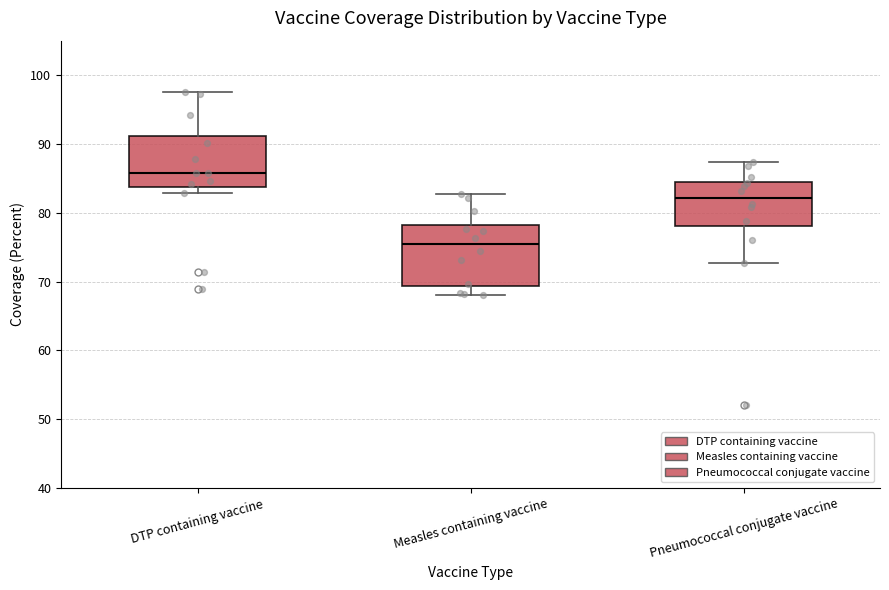

Reading left to right, transcribe this box plot: for each box, give where its median line is, the range the box spans, and where its two whiskers end, as read against the y-axis. The values are not printed on the chart, so give them approximately, as read against the axis.

DTP containing vaccine: median 86, box 84 to 91, whiskers 83 to 98
Measles containing vaccine: median 75, box 69 to 78, whiskers 68 to 83
Pneumococcal conjugate vaccine: median 82, box 78 to 85, whiskers 73 to 87